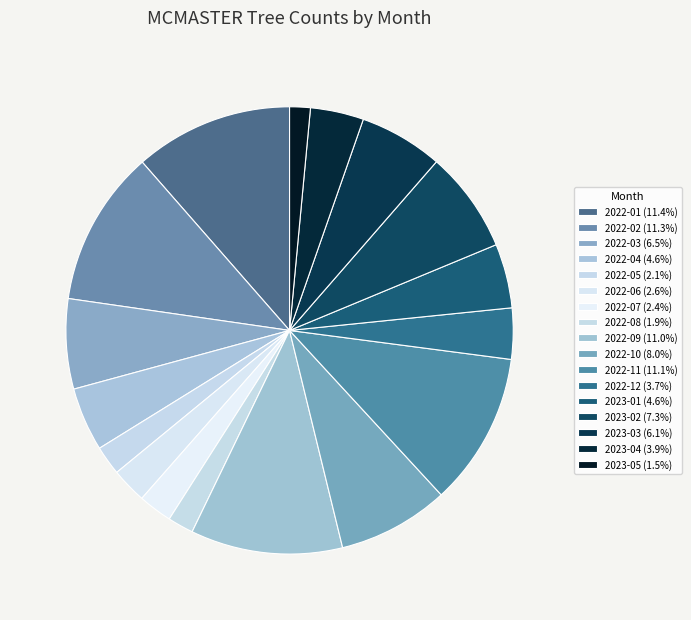

How many slices are in this pie chart?

17